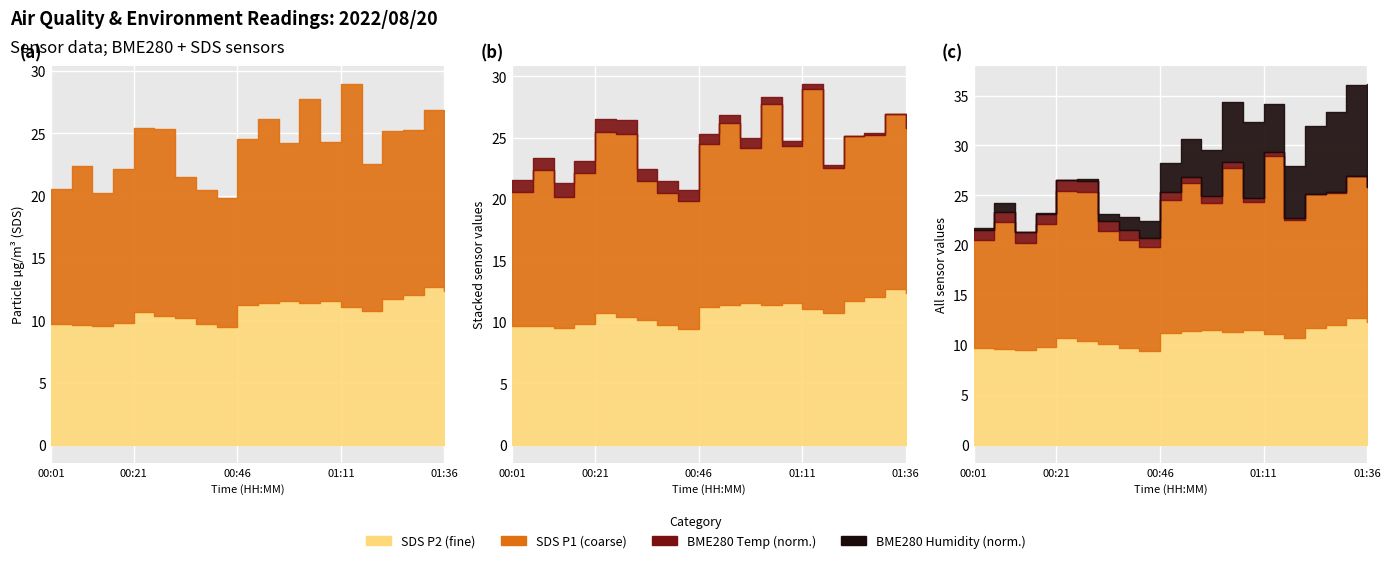

The value of SDS_P1 at 01:31 is 14.2. True or false?

True